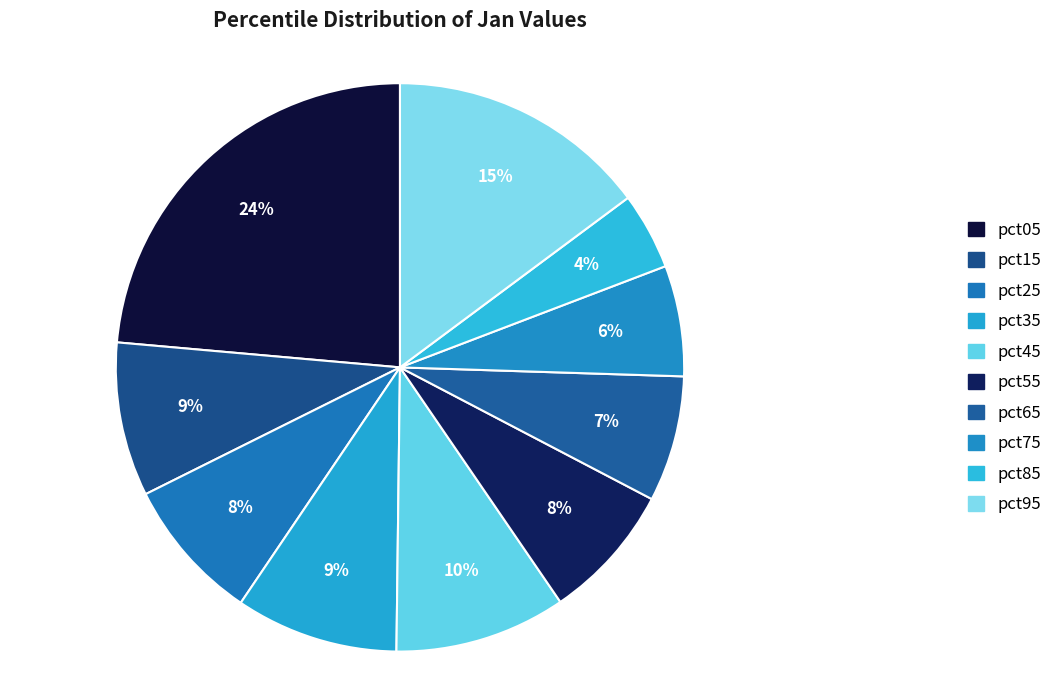

What percentage is the pct55 slice, to the nearest percent?

8%